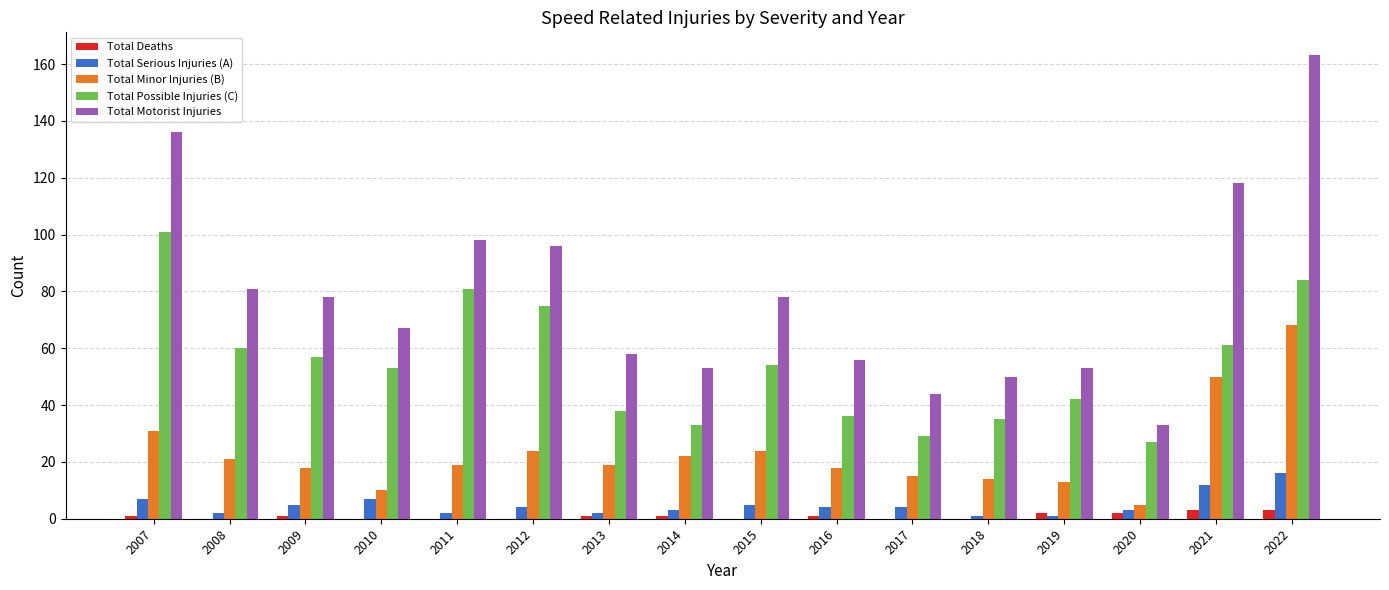

What is the average value of the Total Minor Injuries (B) series?

23